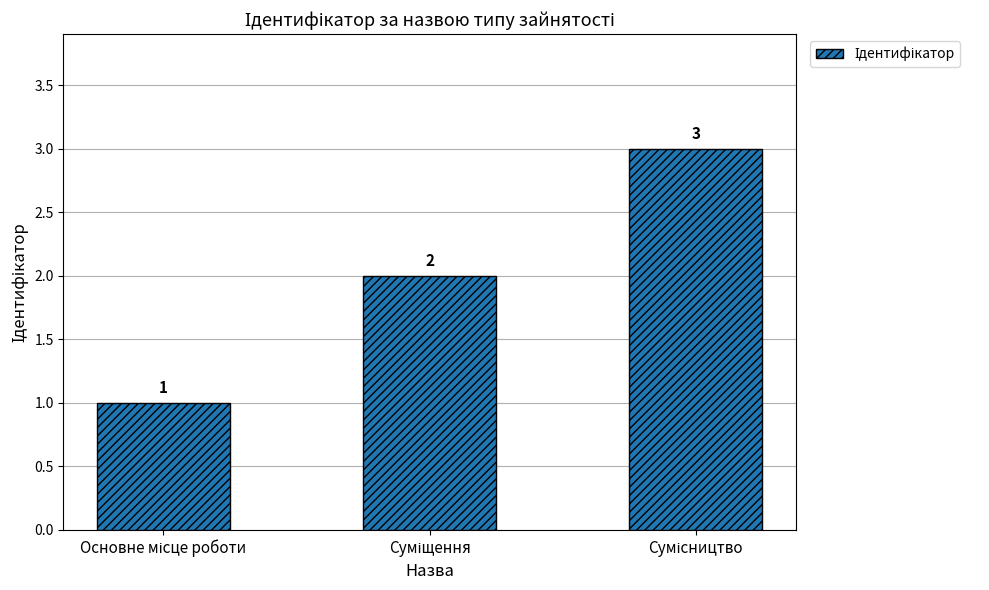

How many values are between 1 and 3?

3